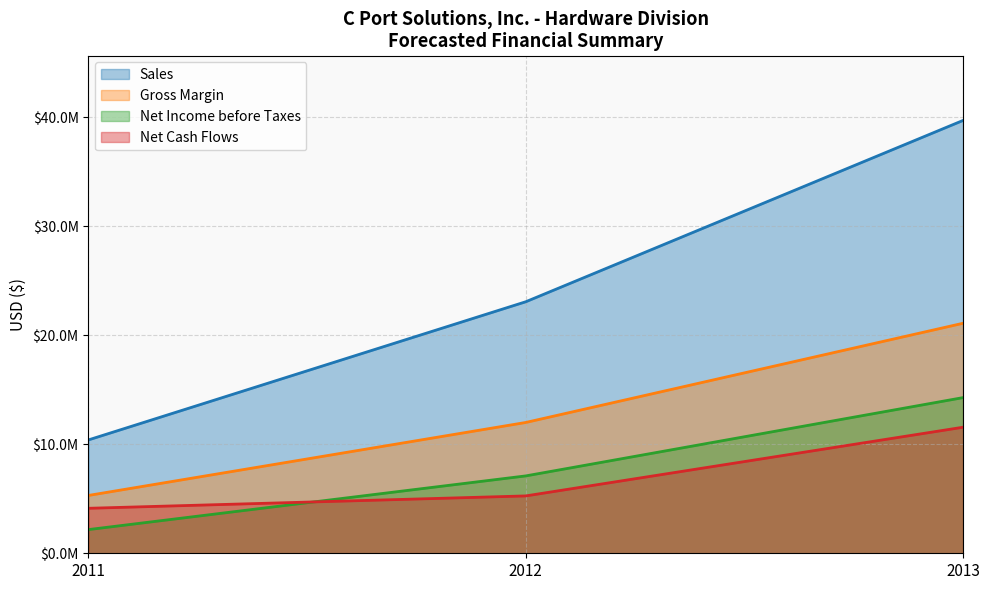

What are all the series names shown in the legend?

Sales, Gross Margin, Net Income before Taxes, Net Cash Flows